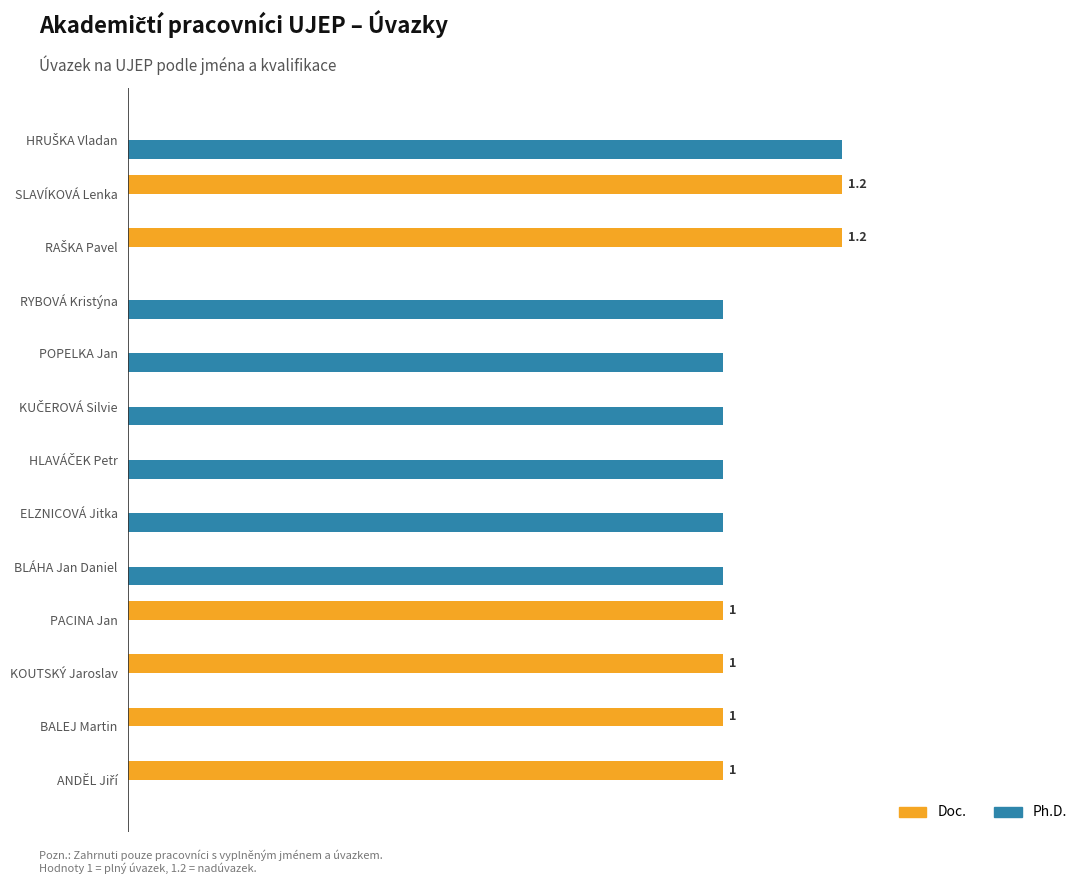

Which series has the largest total across all categories?

Ph.D.